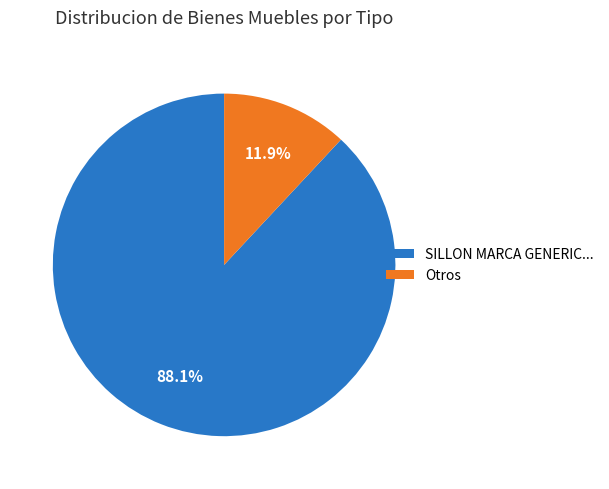

How many slices are in this pie chart?

2